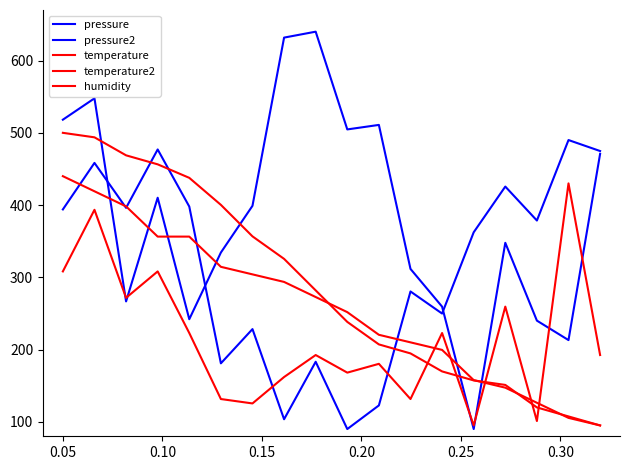

List the series in order of their overall mean, lowest first.

humidity, temperature2, temperature, pressure2, pressure